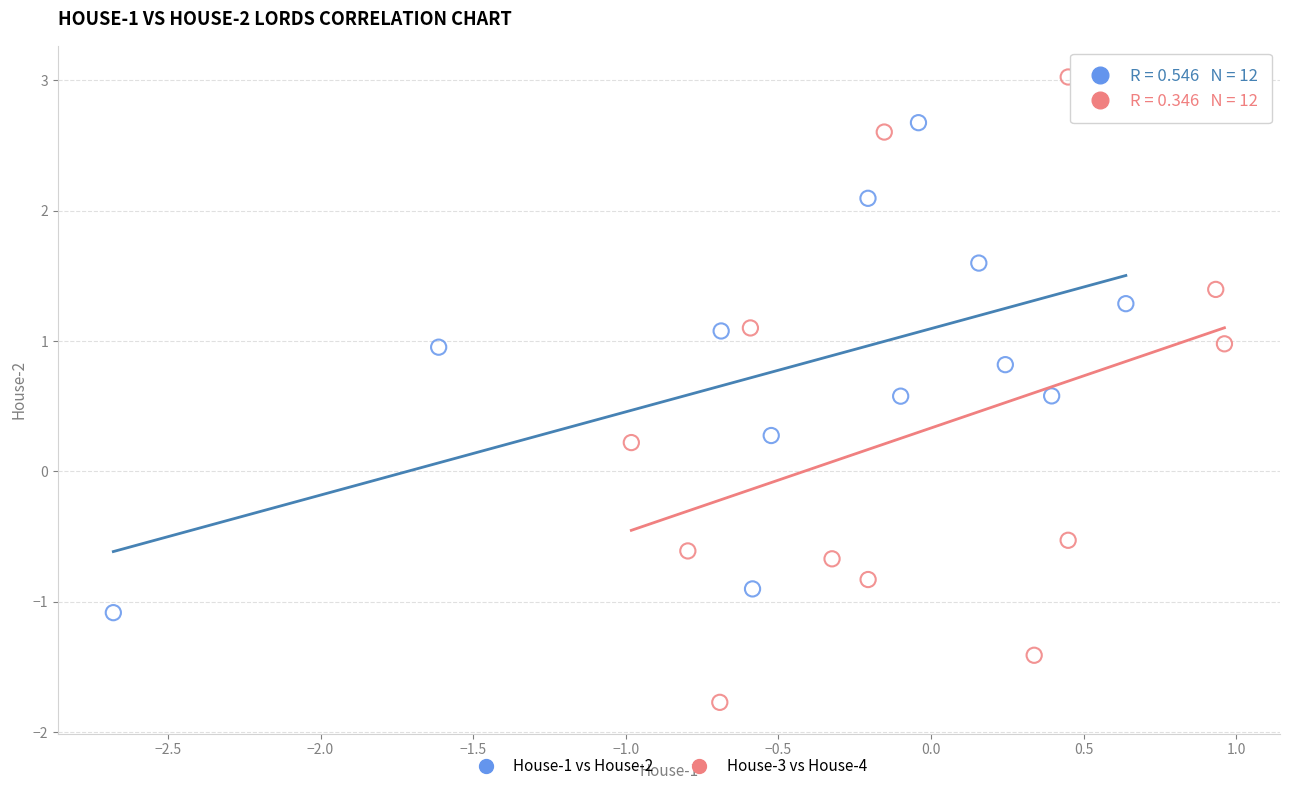

What are all the series names shown in the legend?

House-1 vs House-2, House-3 vs House-4